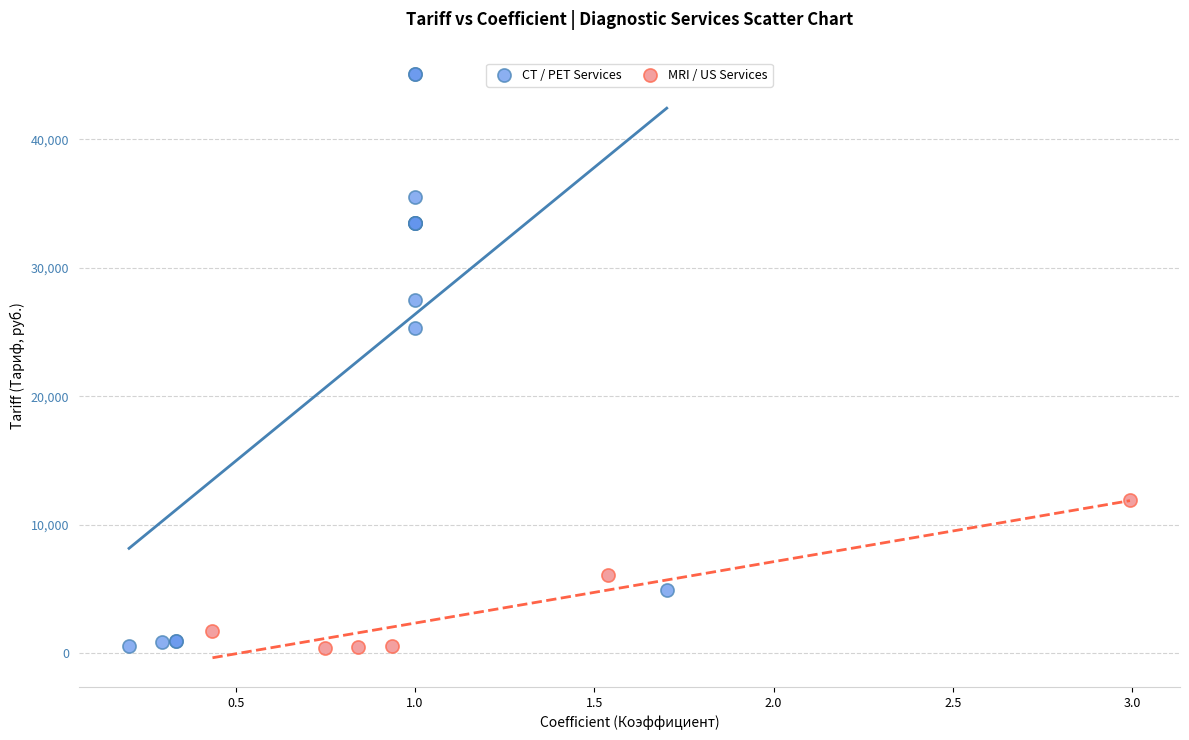

Which series has the widest spread of Y values?

CT / PET Services